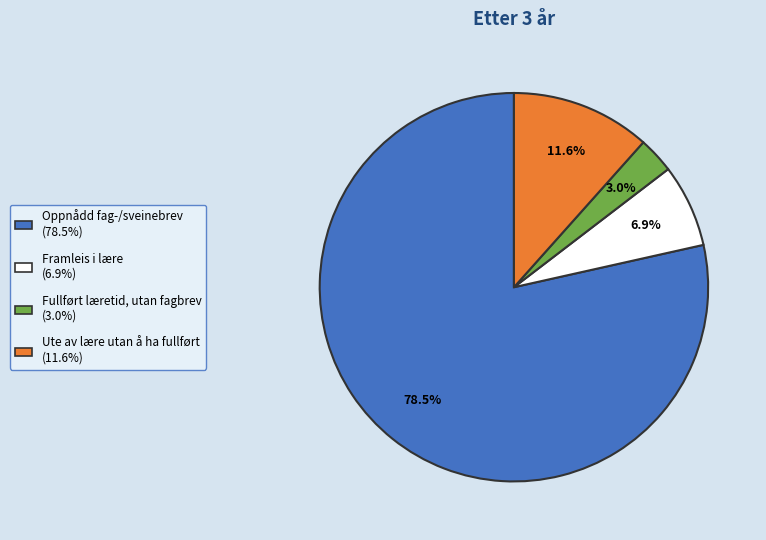

What is the smallest slice in the pie chart?

Fullført læretid, utan fagbrev